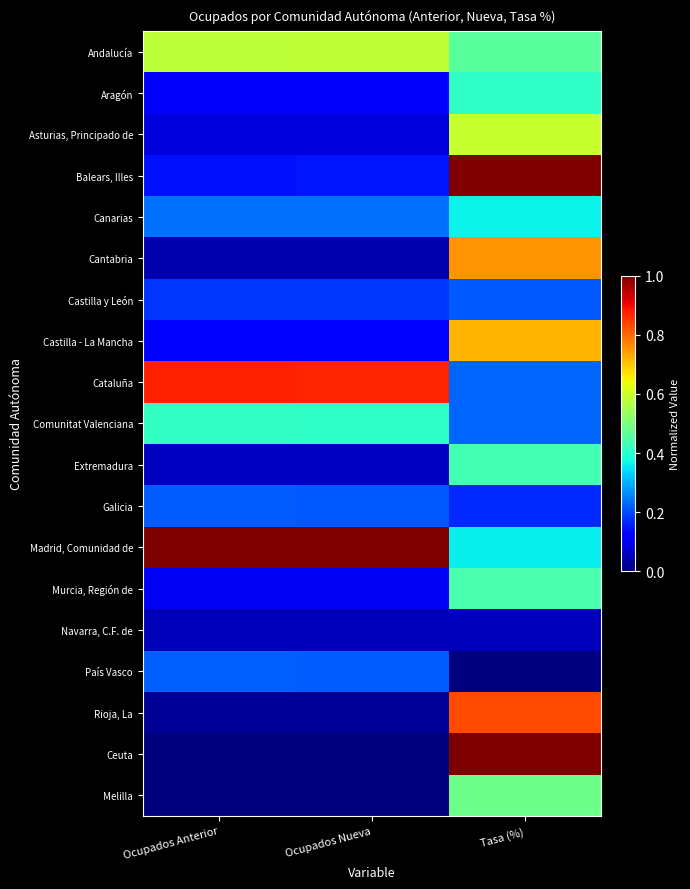

How many distinct data groups are displayed?

19